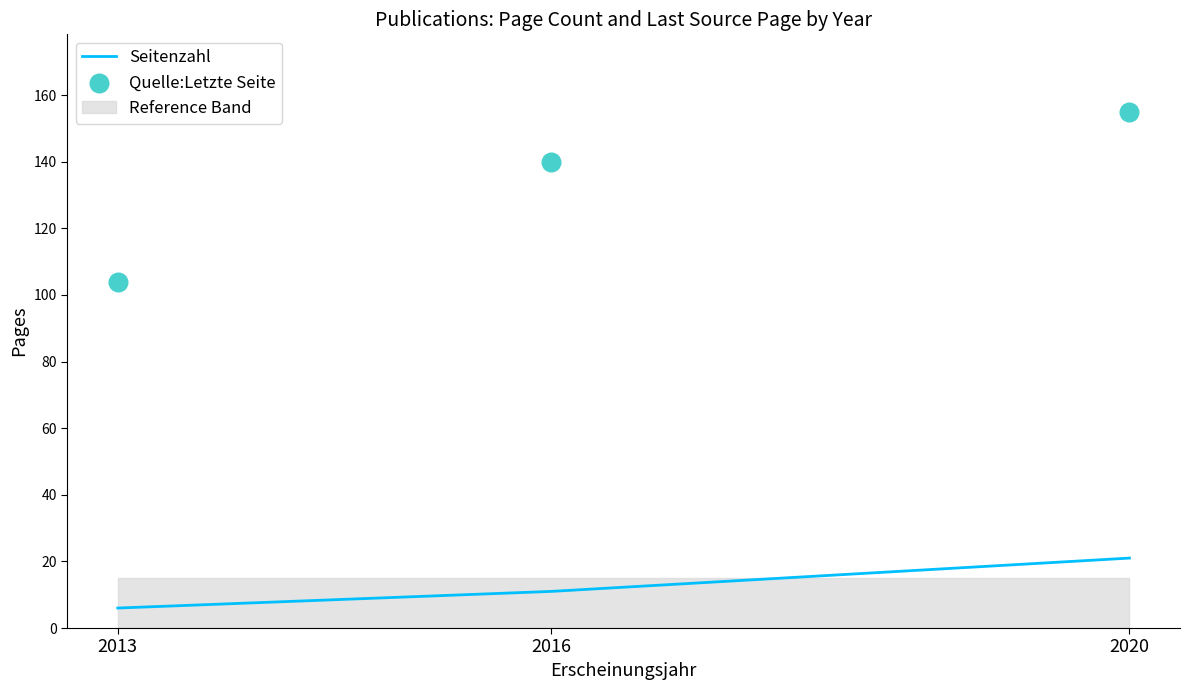

Is the value of Seitenzahl at 2016 greater than the value of Quelle:Letzte Seite at 2013?

No